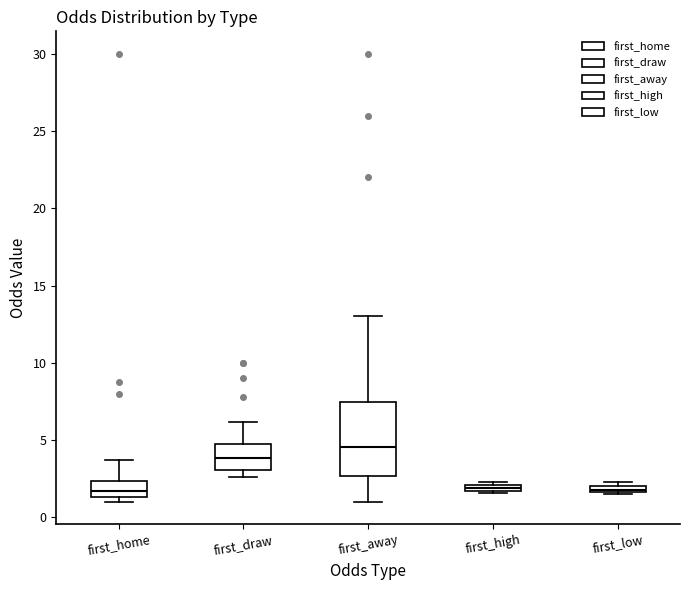

Which box's median line is the highest?

first_away